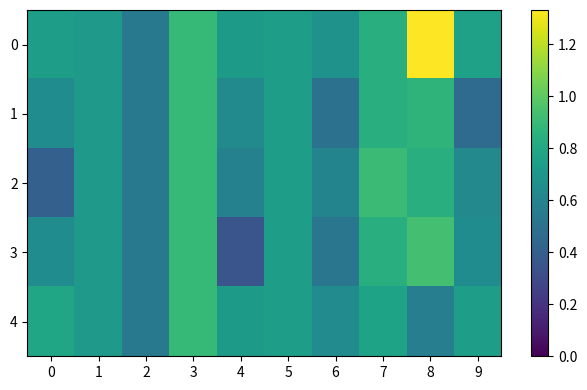

List the labels in order of 3 value, largest first.

8, 3, 7, 5, 1, 9, 0, 2, 6, 4